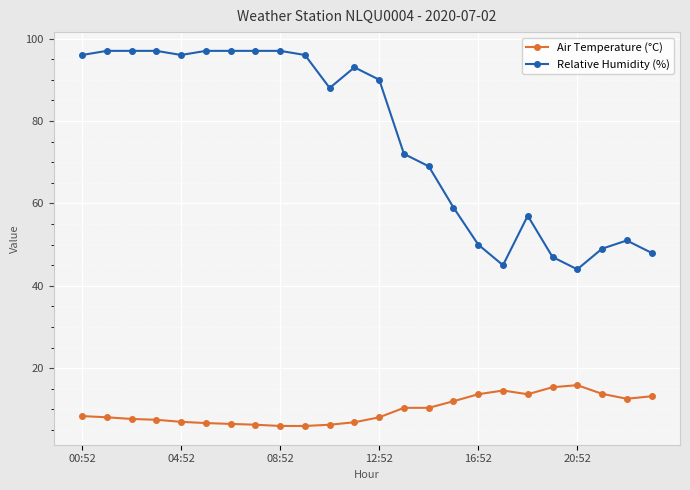

Rank the series by their average value, from lowest to highest.

Air Temperature (°C), Relative Humidity (%)